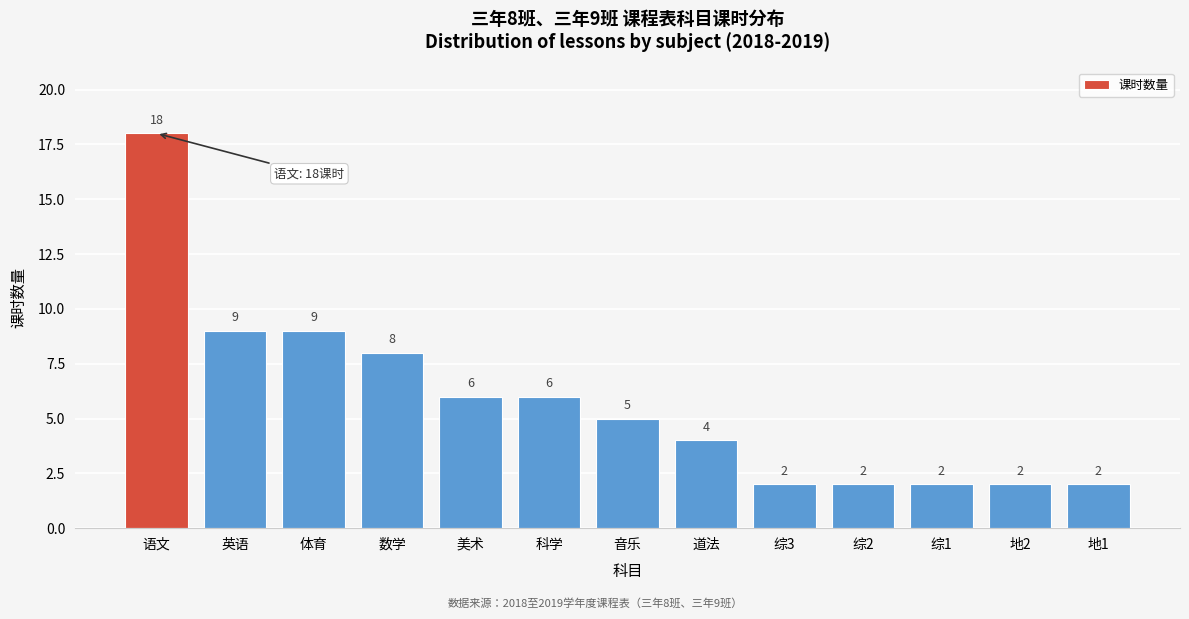

Reading left to right, extract all data points from this chart.

语文=18	英语=9	体育=9	数学=8	美术=6	科学=6	音乐=5	道法=4	综3=2	综2=2	综1=2	地2=2	地1=2